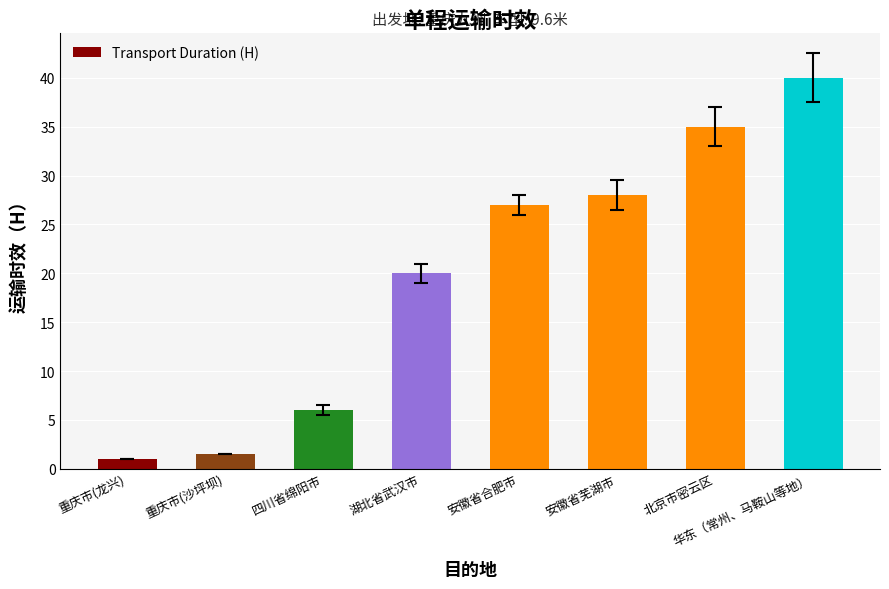

Where is the data nearest to the value 20?

湖北省武汉市